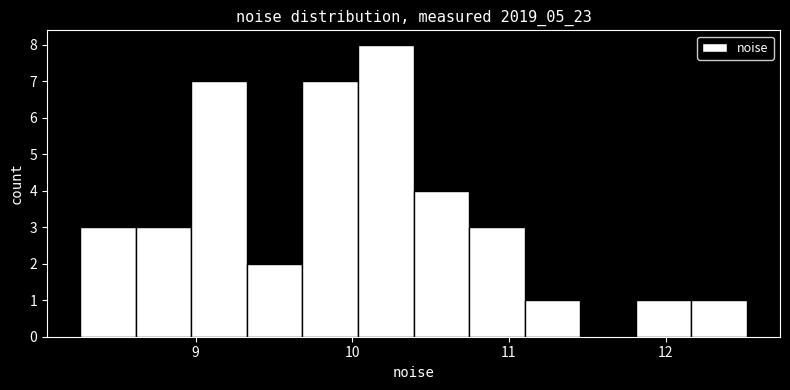

Read against the x-axis, roughly where is the centre of the tallest bar?

10.2